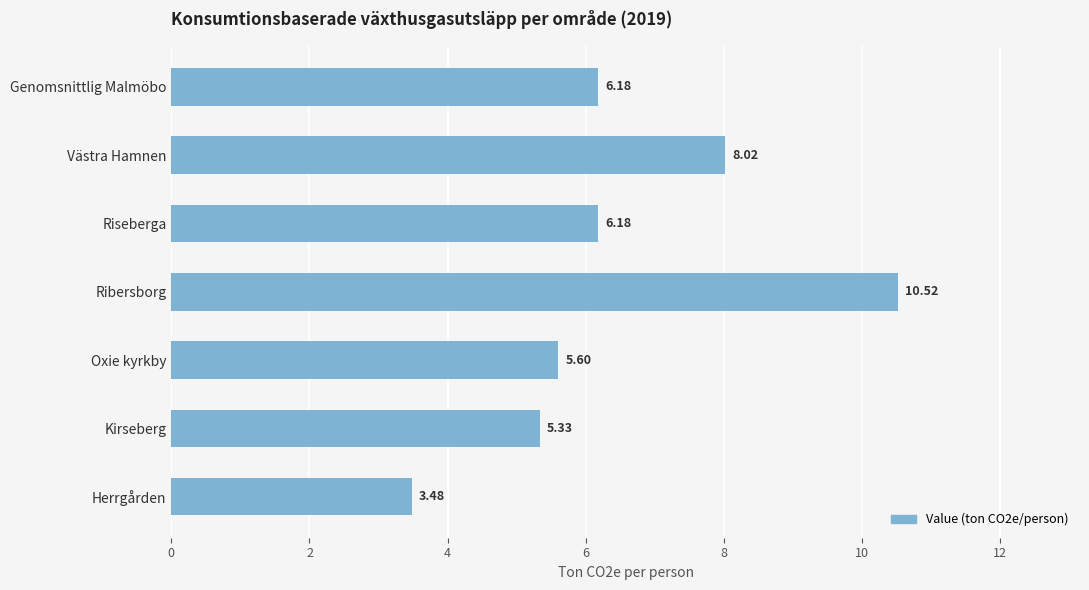

What is the difference between the maximum and minimum values?

7.0